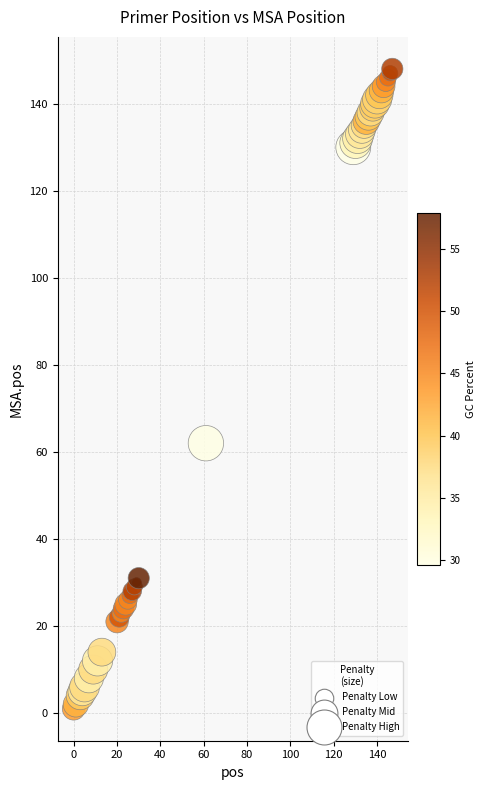

What Y value in the scatter plot is closest to 74?

62